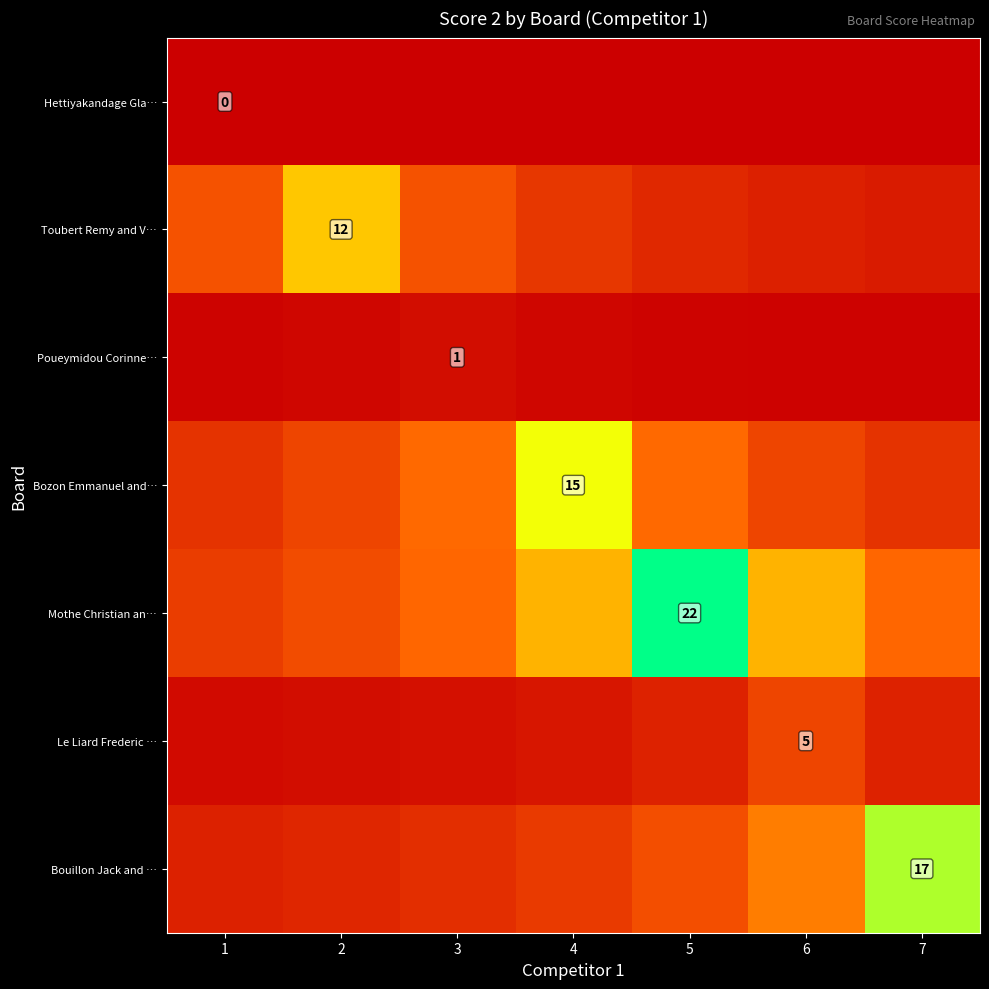

Which has a higher value, 3 or 1?

3